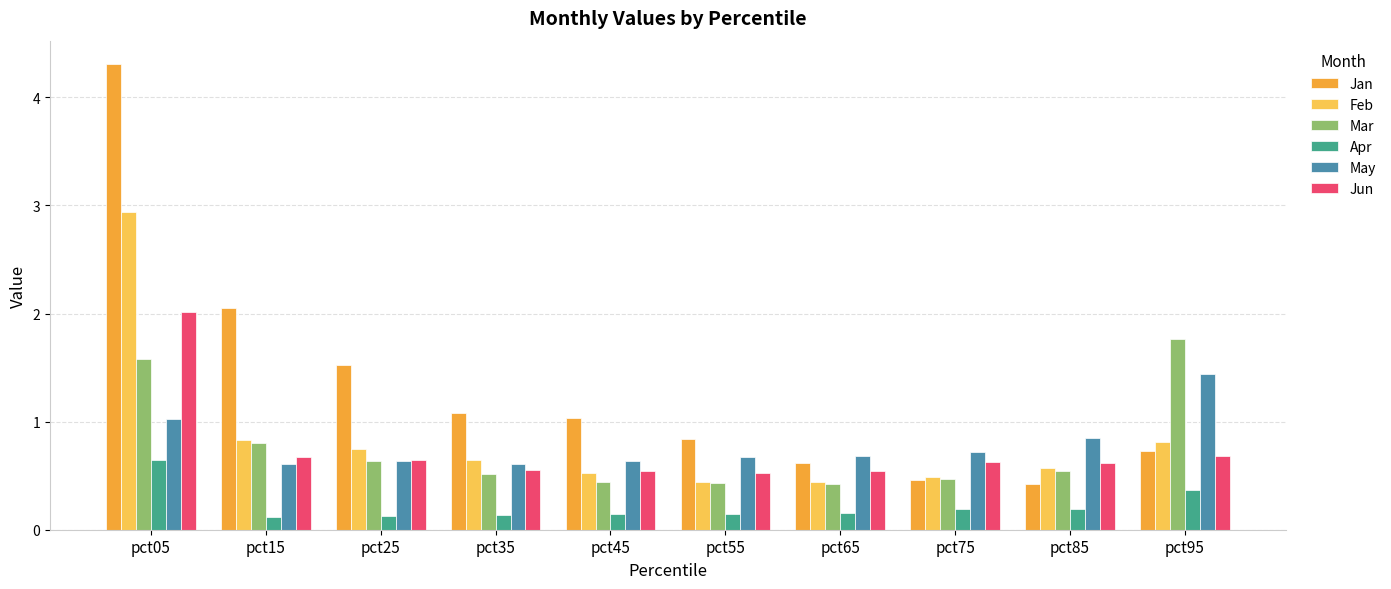

What is the minimum value shown in the chart?

0.1